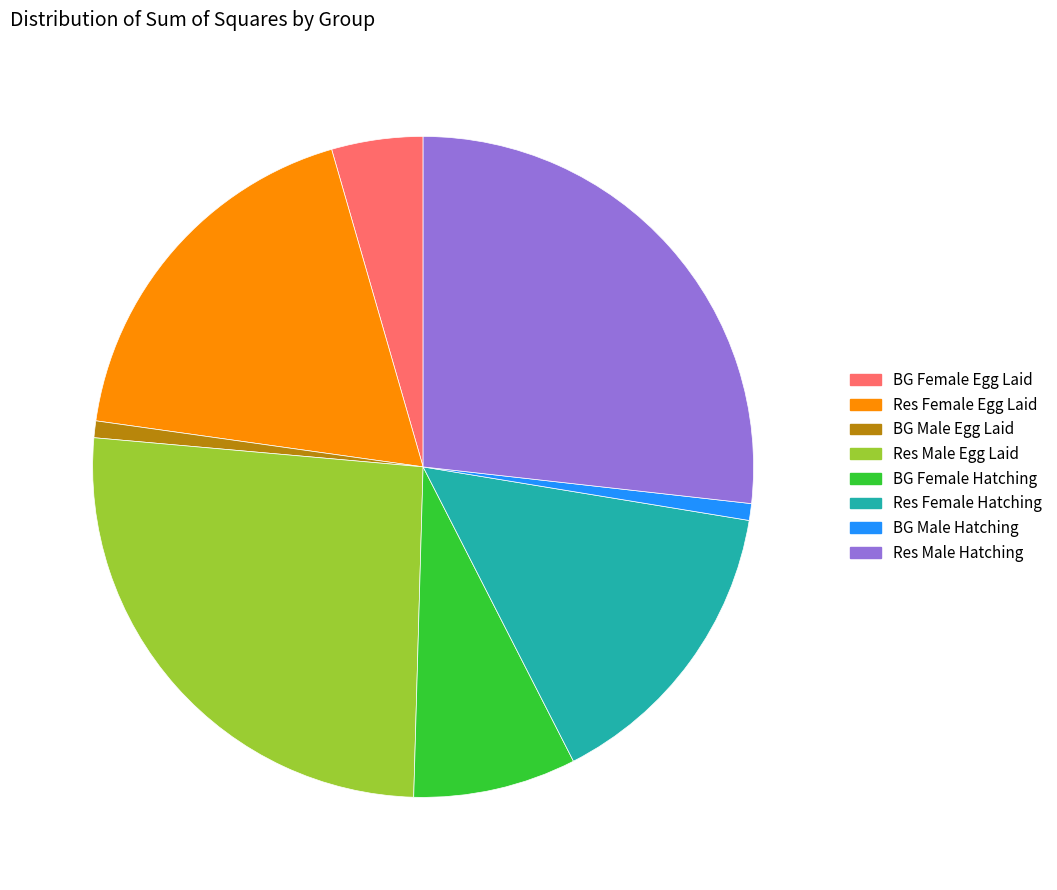

Is there a majority slice in this chart?

No